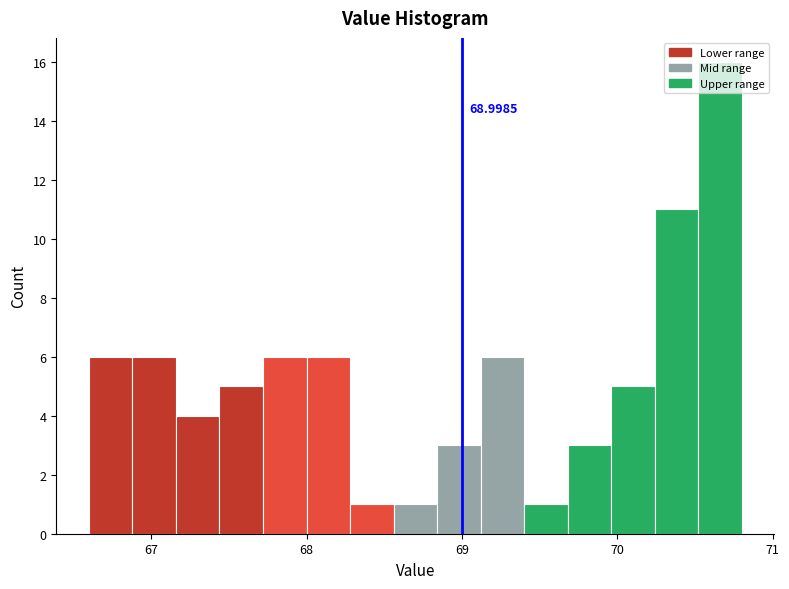

Around what value on the x-axis is the tallest bar? Give the approximate position of its centre, as read against the axis.

70.7